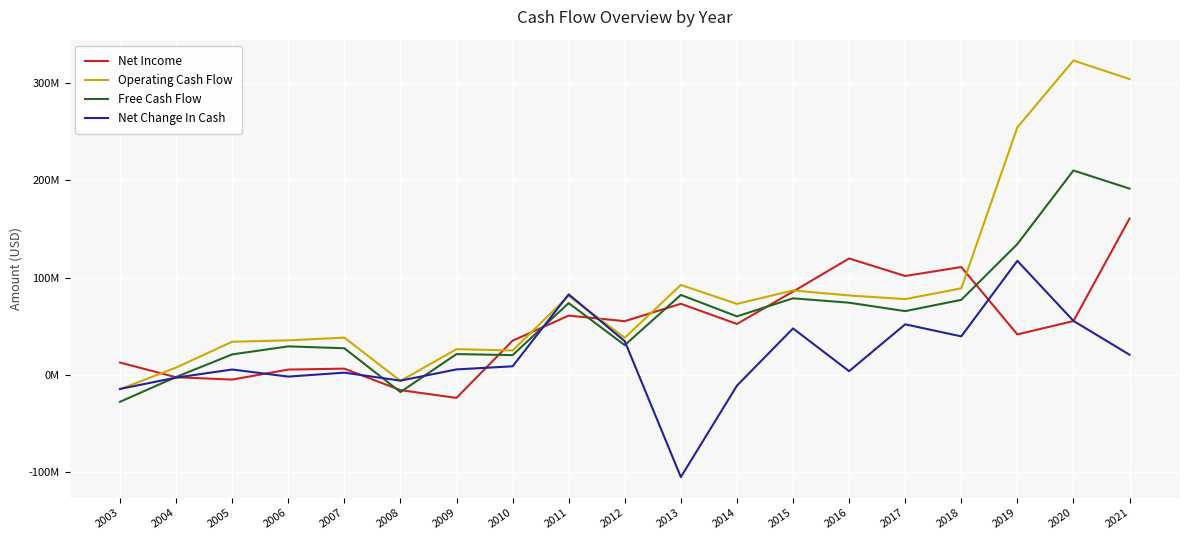

How many interior local peaks does the Free Cash Flow series have?

6